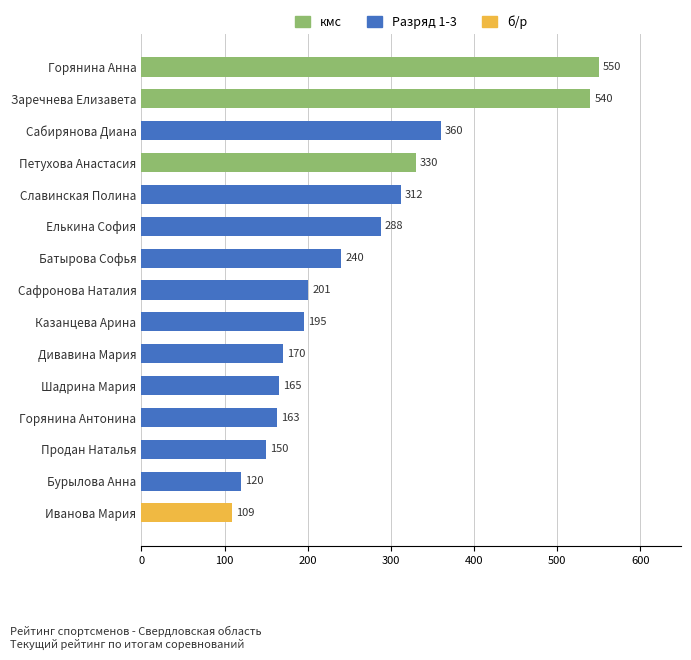

What is the label of the 11th bar from the top?

Шадрина Мария